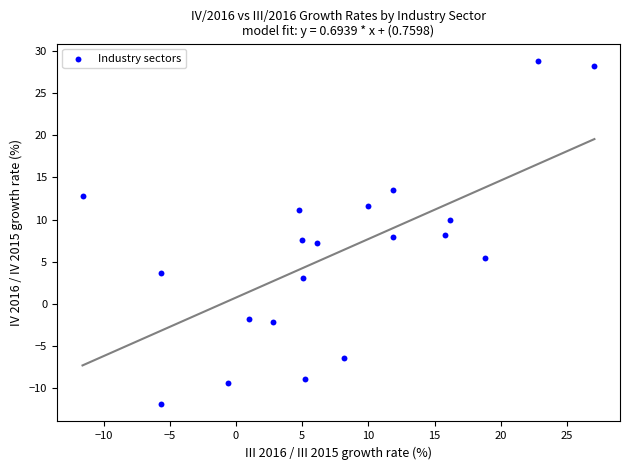

What is the range of X values (max minus min)?

38.7